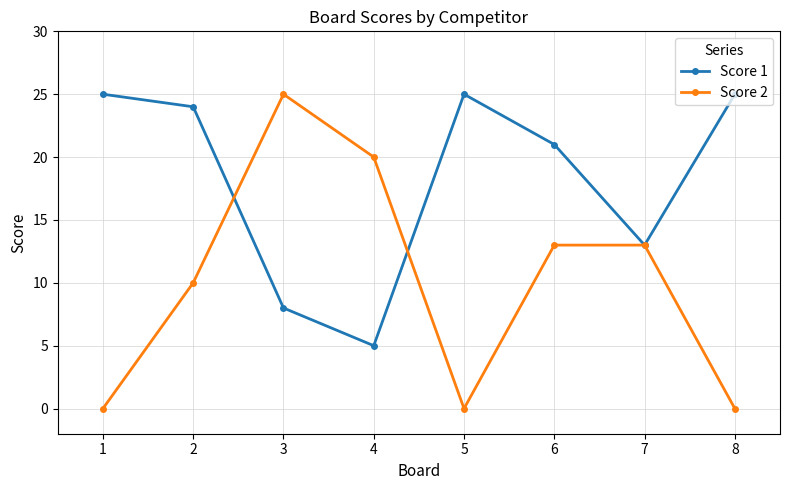

At which label does Score 2 reach its peak?

3